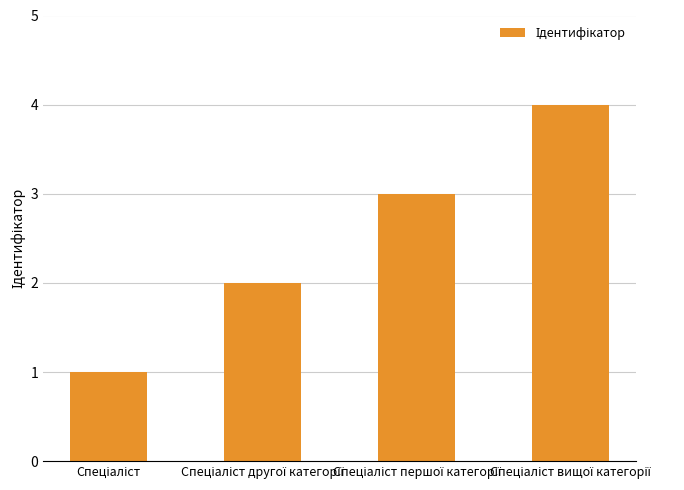

What is the greatest value displayed?

4